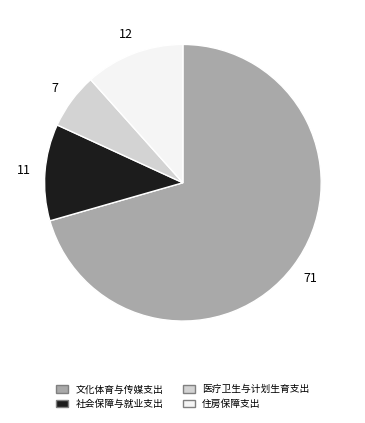

Is it true that 文化体育与传媒支出 is 71% of the pie?

True